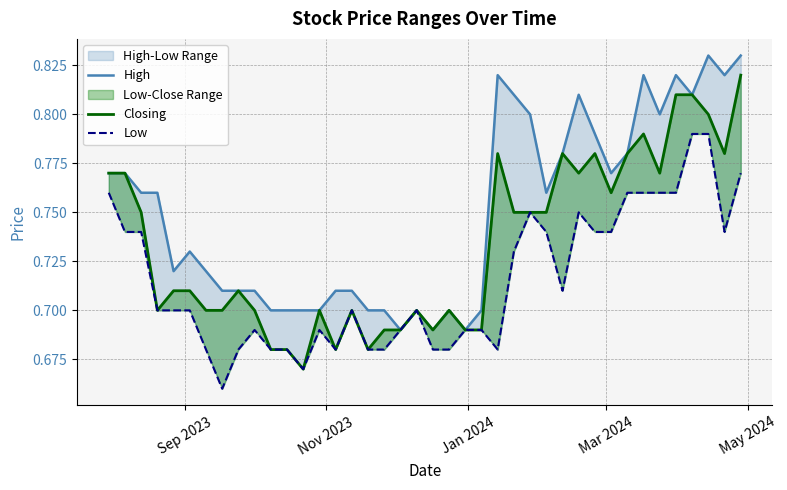

List the series in order of their overall mean, highest first.

High, Closing, Low